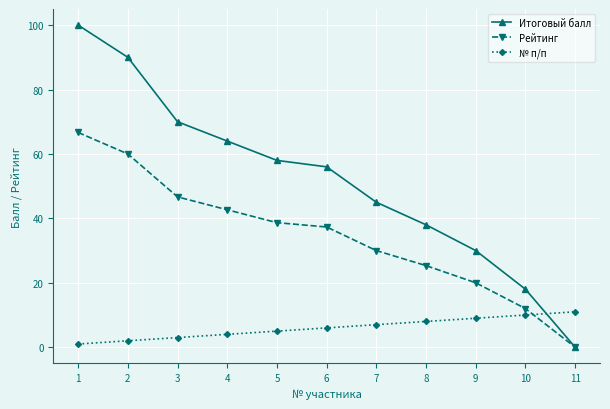

List the series in order of their overall mean, lowest first.

№ п/п, Рейтинг, Итоговый балл